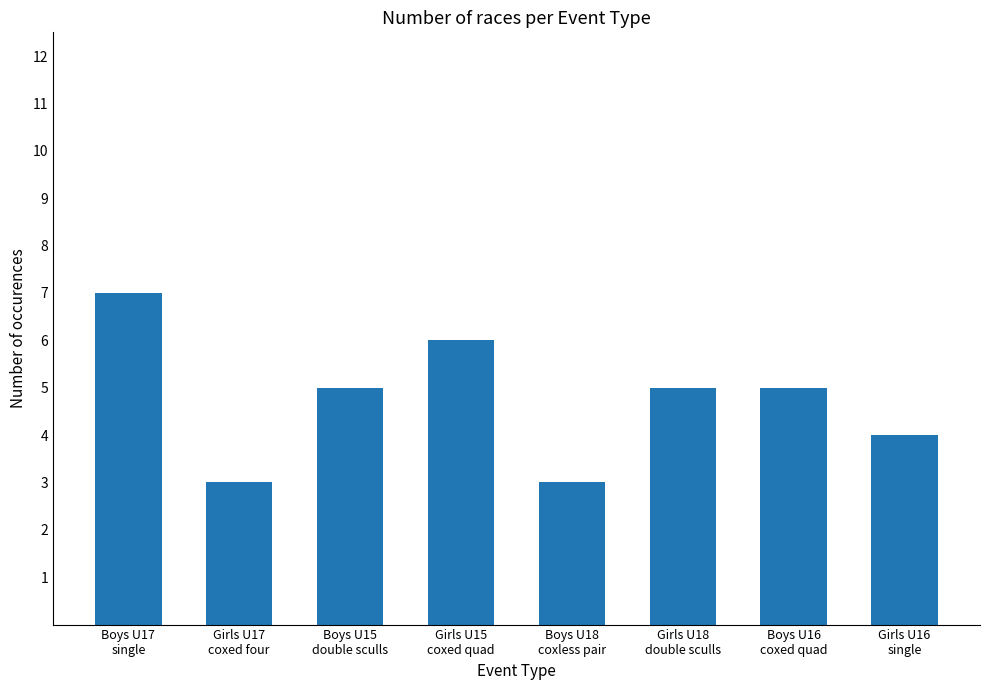

Count the values in the range 4 to 6.

5